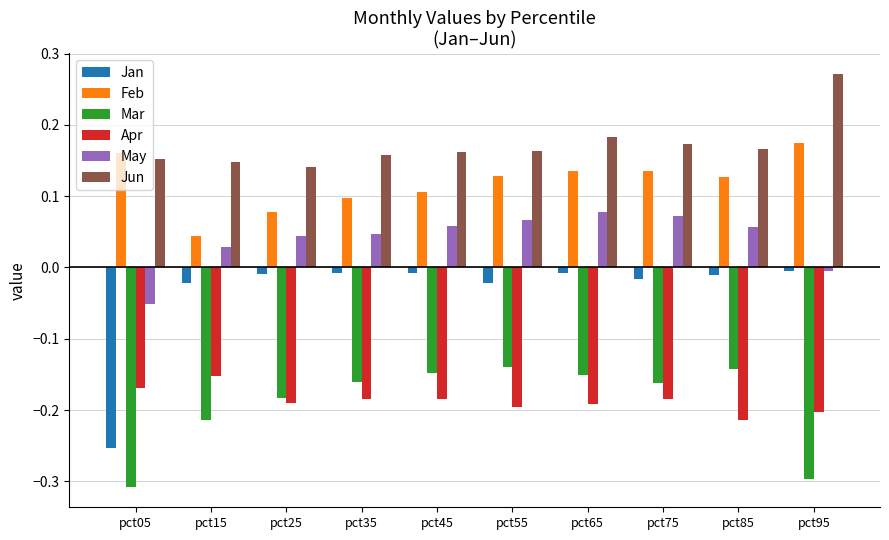

Which series has the largest total across all categories?

Jun